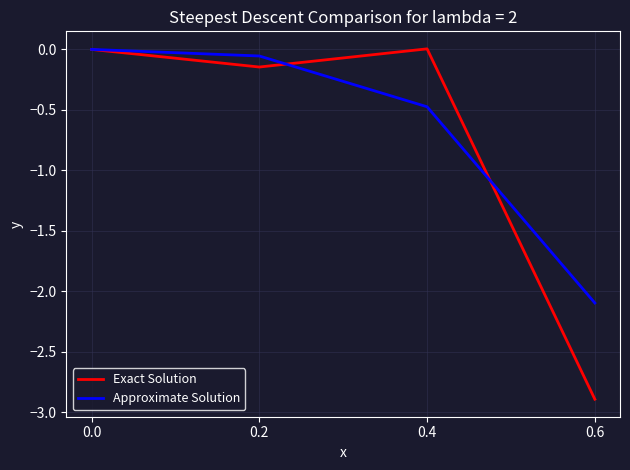

True or false: Exact Solution has a value of -0.0 at 0.0.

True